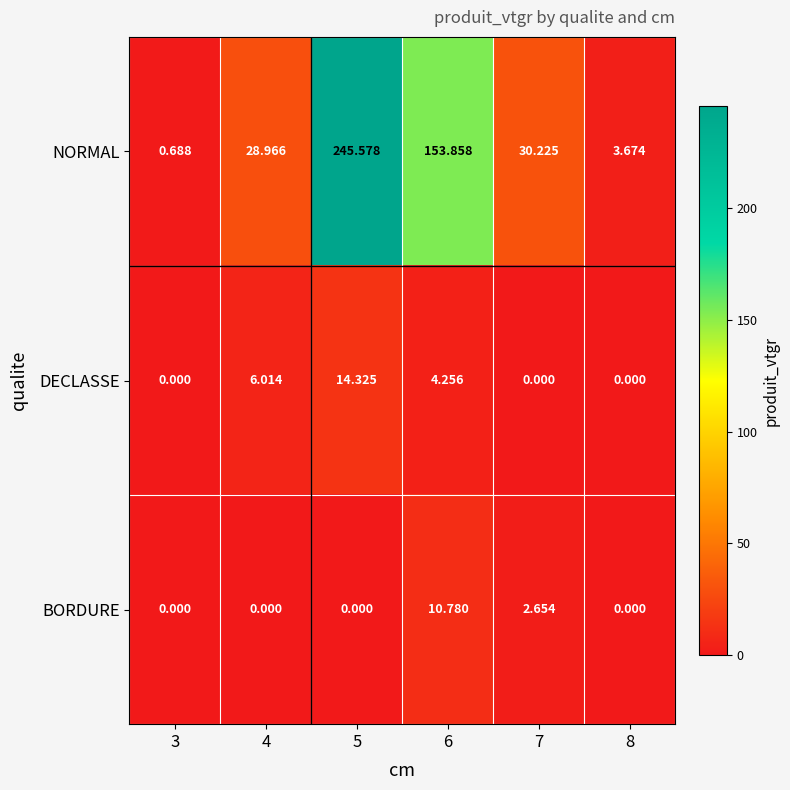

List the series in order of their peak value, highest first.

NORMAL, DECLASSE, BORDURE